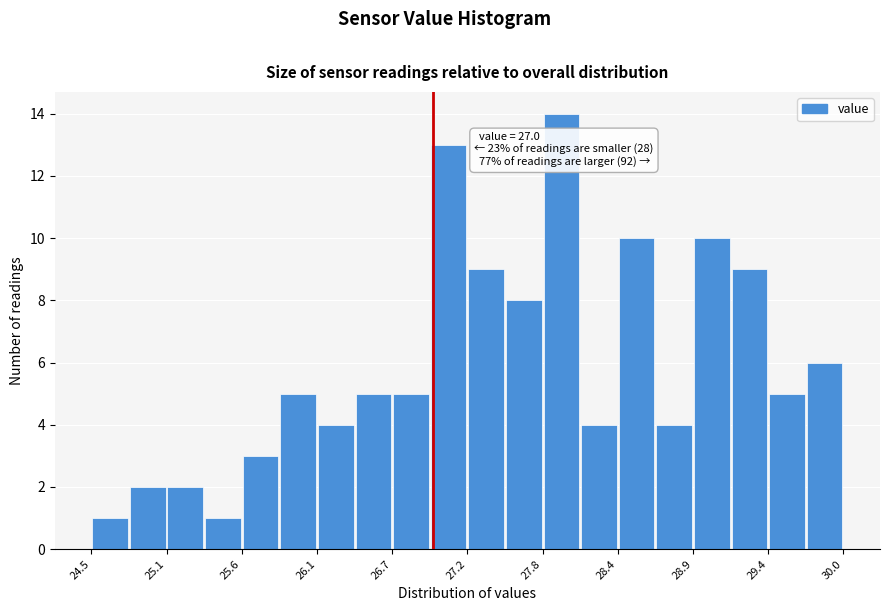

Read against the x-axis, roughly where is the centre of the tallest bar?

27.9